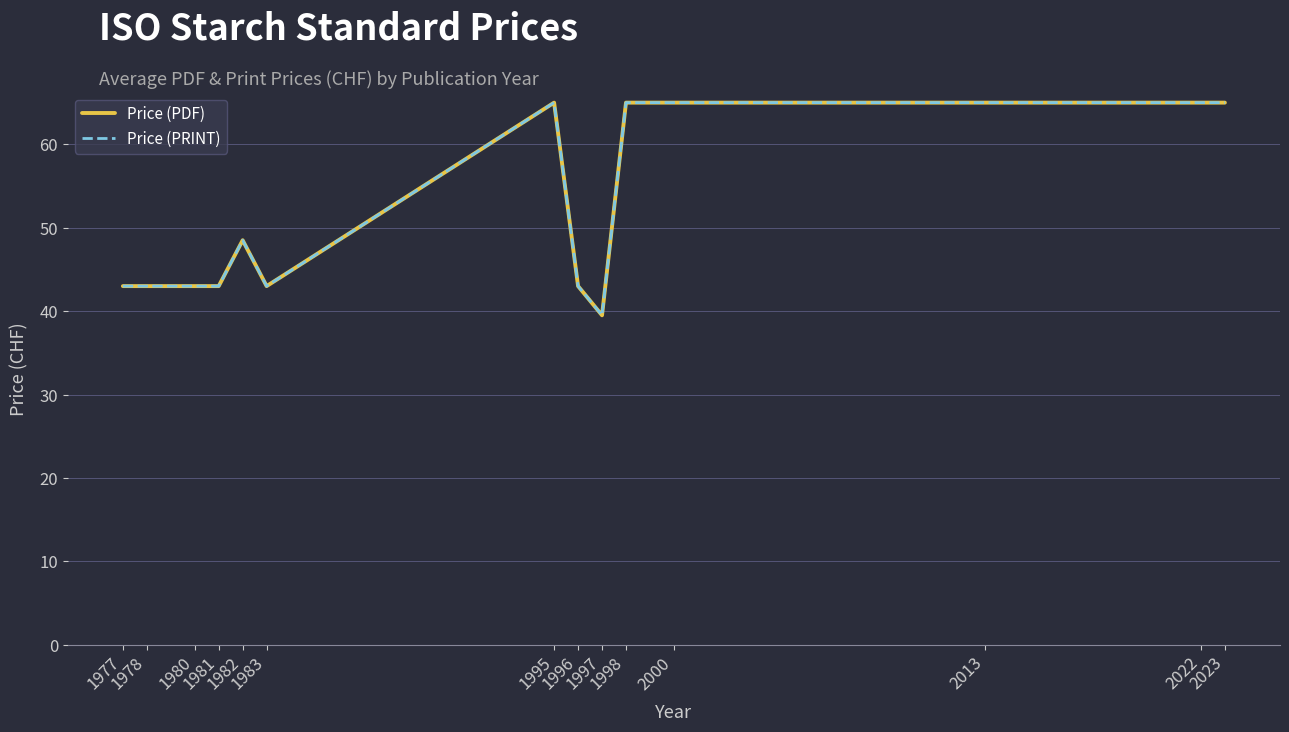

Does the chart have visible grid lines?

Yes